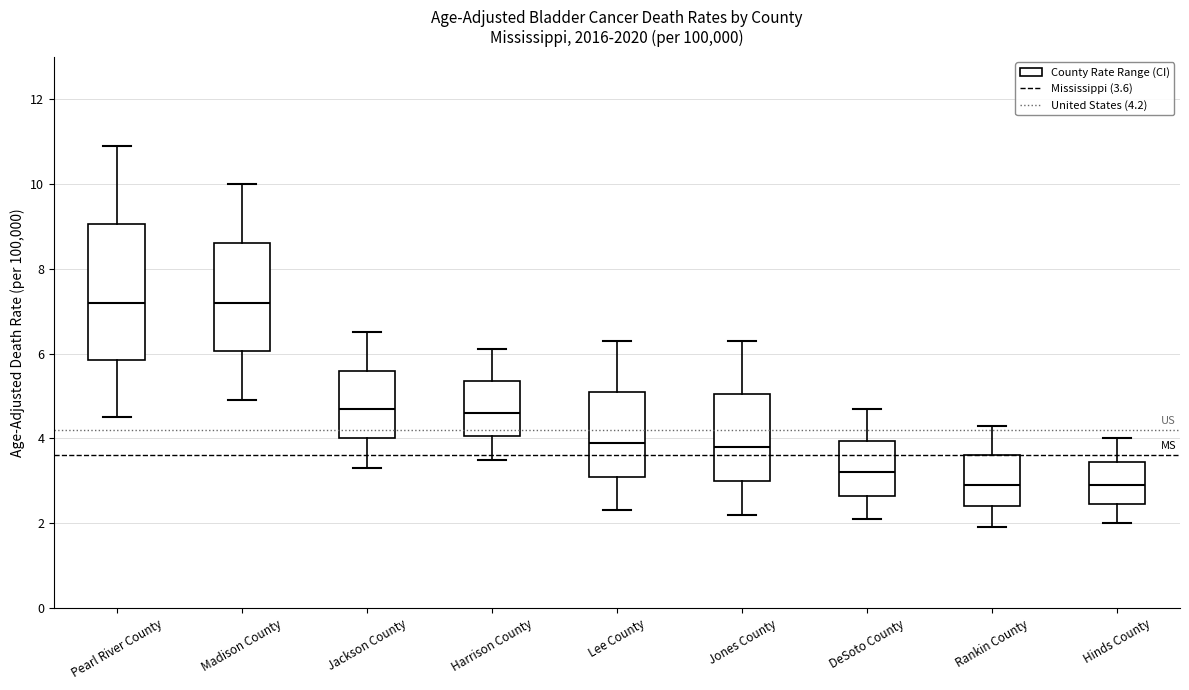

Reading left to right, transcribe this box plot: for each box, give where its median line is, the range the box spans, and where its two whiskers end, as read against the y-axis. The values are not printed on the chart, so give them approximately, as read against the axis.

Pearl River County: median 7.2, box 5.8 to 9.0, whiskers 4.6 to 11.0
Madison County: median 7.2, box 6.0 to 8.6, whiskers 5.0 to 10.0
Jackson County: median 4.8, box 4.0 to 5.6, whiskers 3.4 to 6.6
Harrison County: median 4.6, box 4.0 to 5.4, whiskers 3.6 to 6.2
Lee County: median 4.0, box 3.2 to 5.2, whiskers 2.4 to 6.4
Jones County: median 3.8, box 3.0 to 5.0, whiskers 2.2 to 6.4
DeSoto County: median 3.2, box 2.6 to 4.0, whiskers 2.2 to 4.8
Rankin County: median 3.0, box 2.4 to 3.6, whiskers 2.0 to 4.4
Hinds County: median 3.0, box 2.4 to 3.4, whiskers 2.0 to 4.0